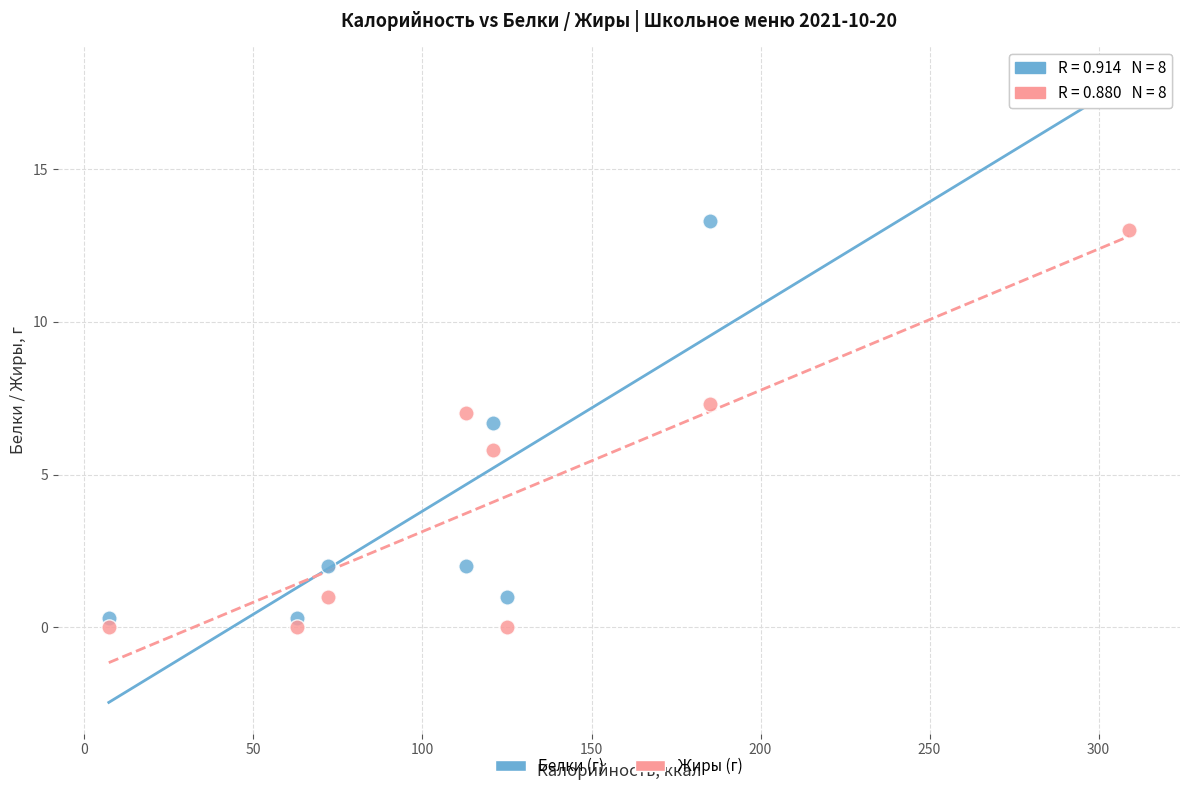

Which series reaches the maximum Y coordinate?

Белки (г)